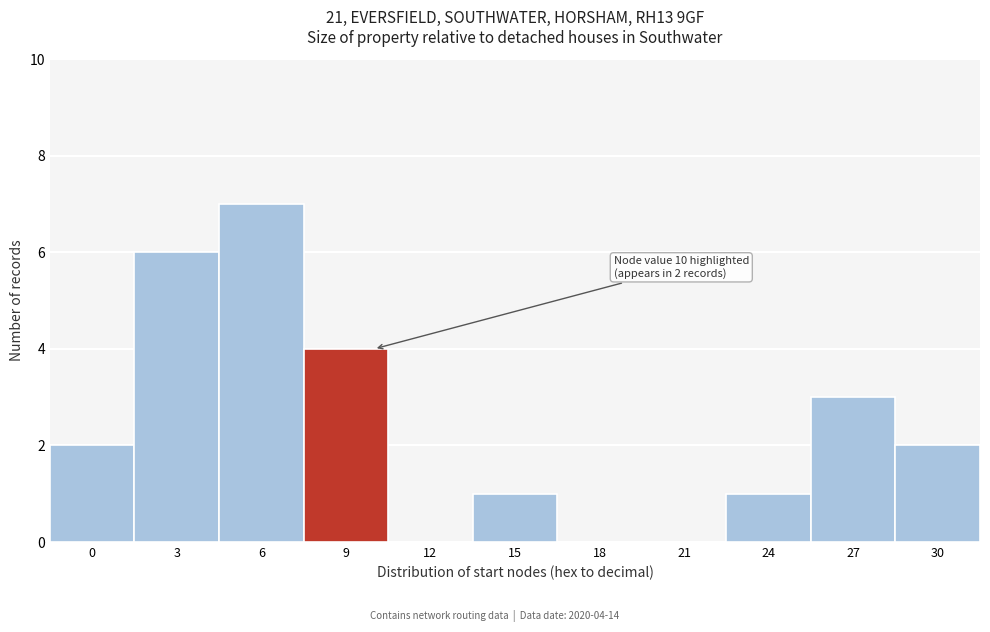

Reading left to right, transcribe all the data shown in this chart.

0=2	3=6	6=7	9=4	12=0	15=1	18=0	21=0	24=1	27=3	30=2